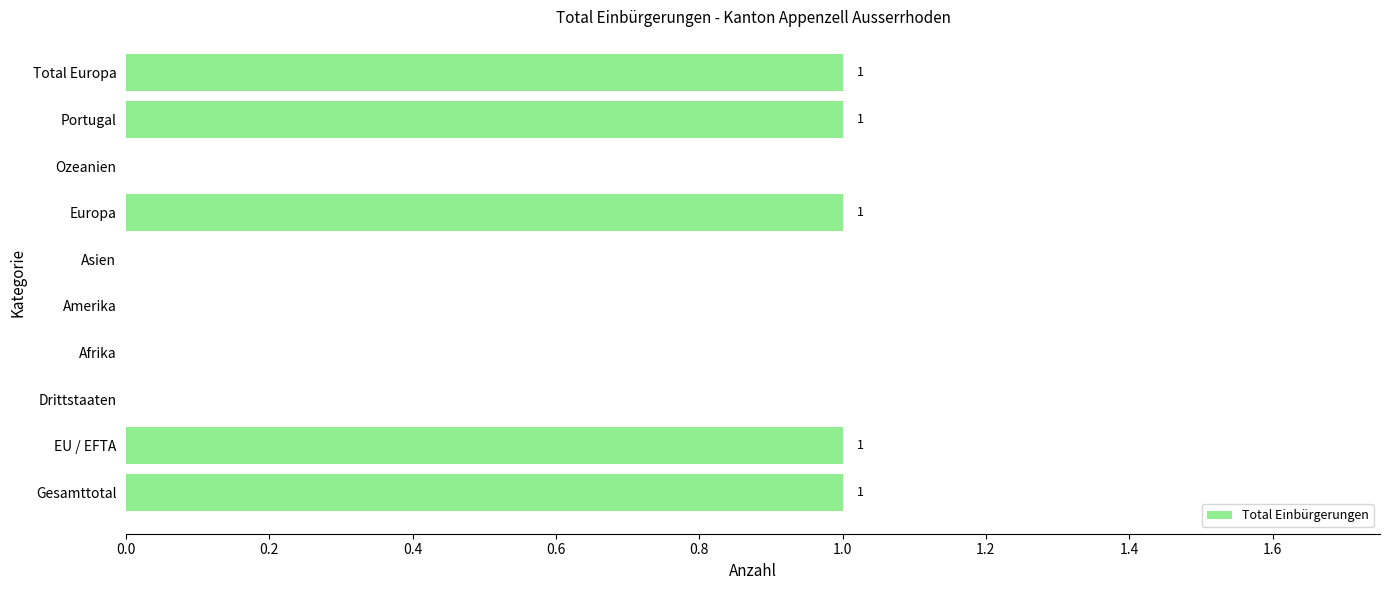

How many values are between 0 and 1?

10